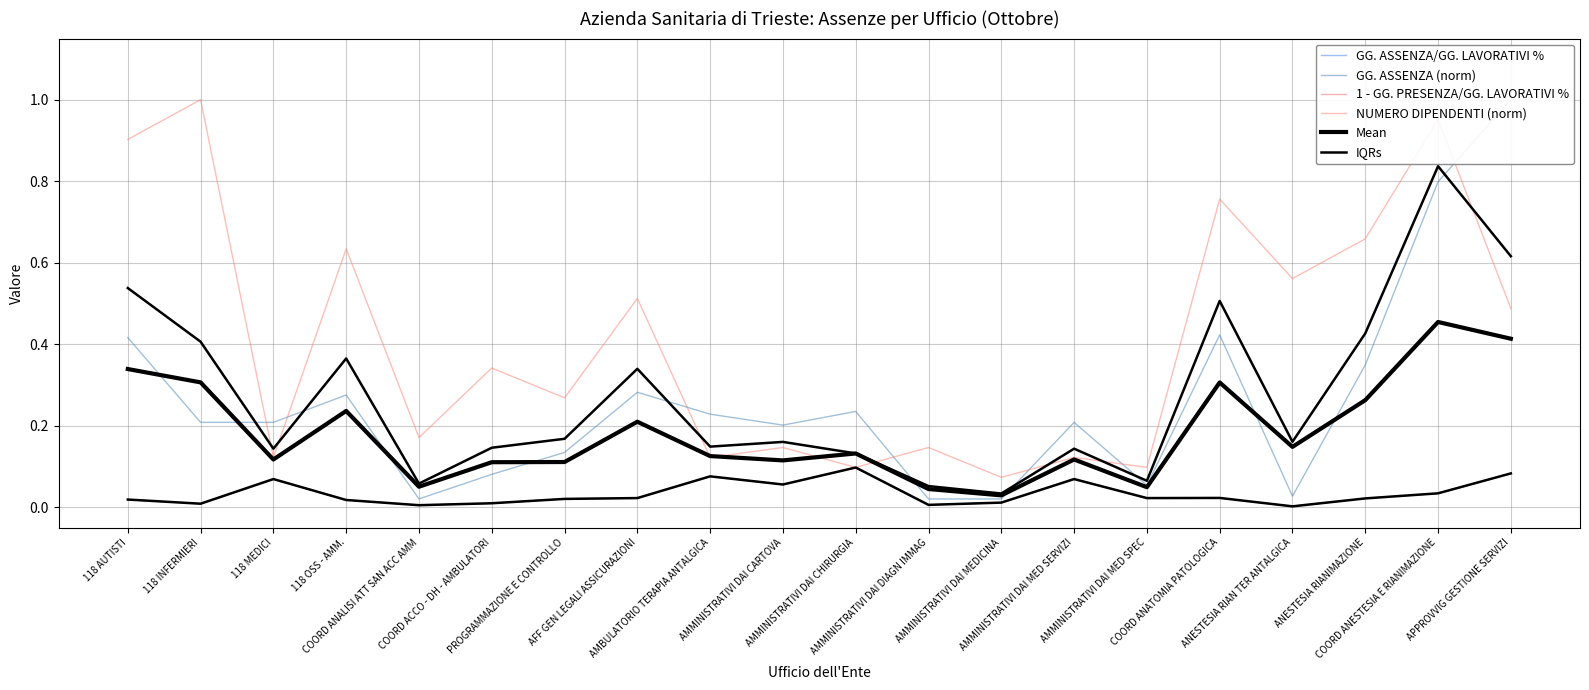

Does the chart display data point markers on the line(s)?

No